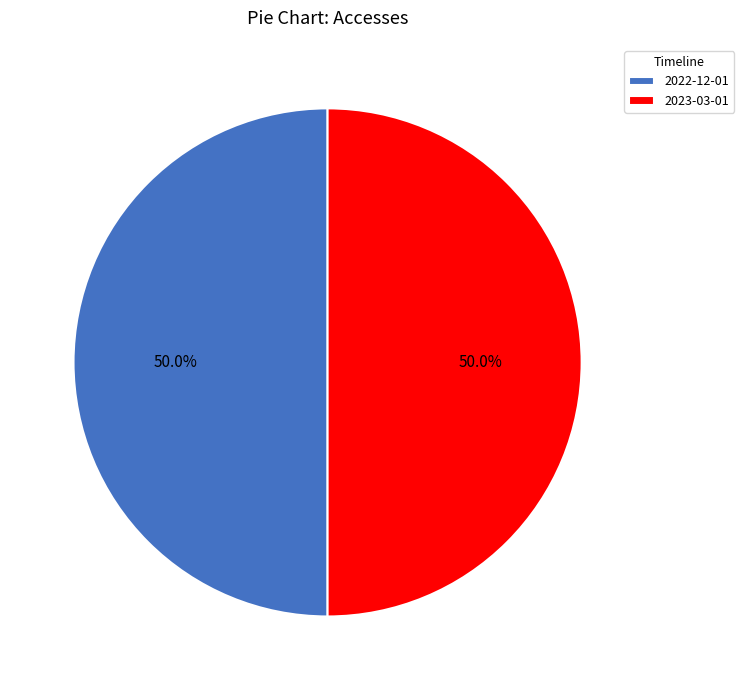

Combined, what portion of the pie is 2022-12-01 and 2023-03-01?

100.0%